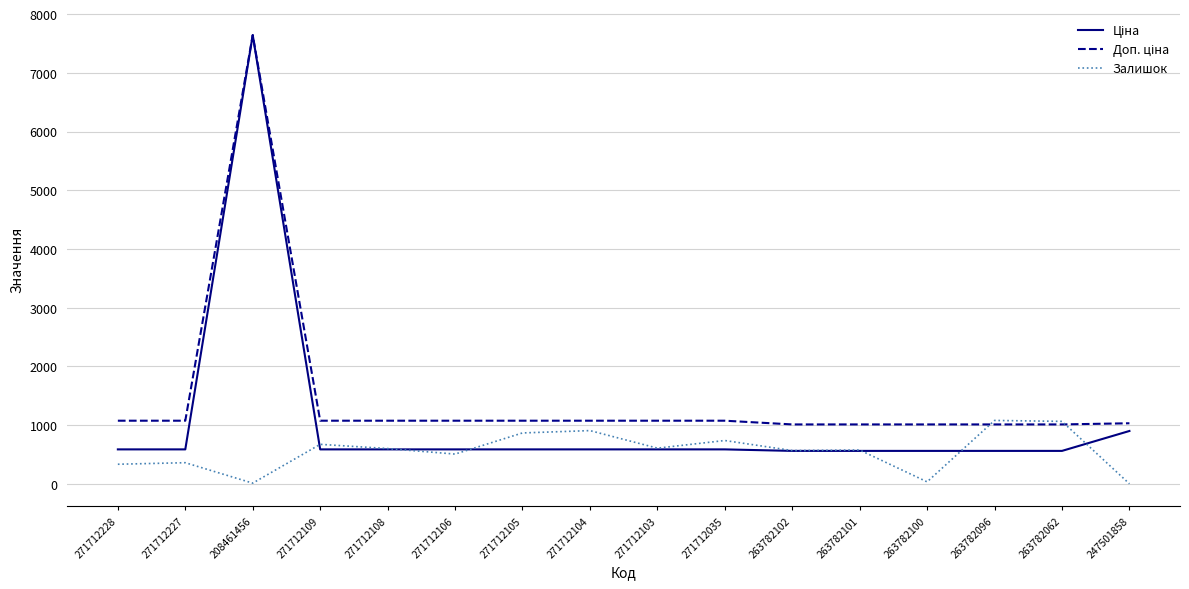

At which category does the chart reach its peak across all series?

208461456